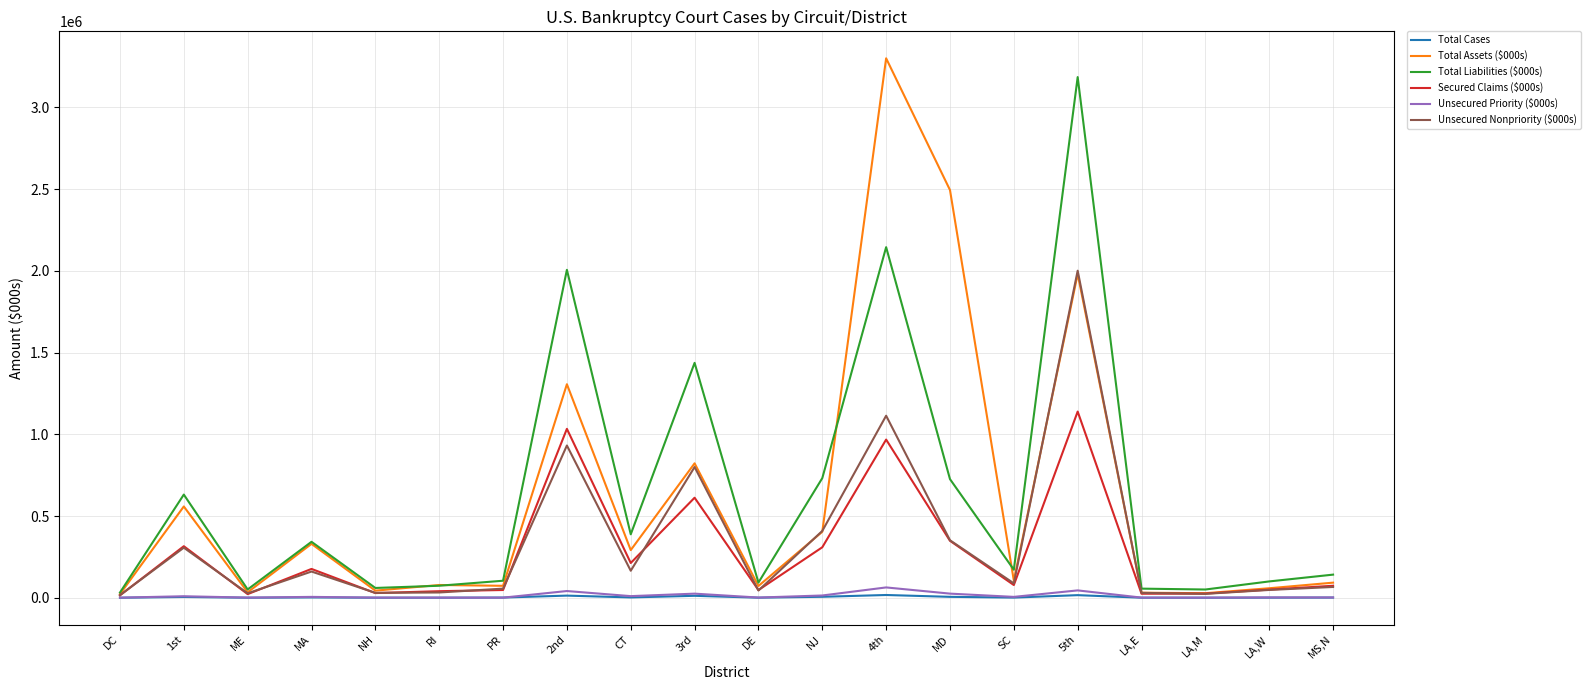

What are all the series names shown in the legend?

Total Cases, Total Assets ($000s), Total Liabilities ($000s), Secured Claims ($000s), Unsecured Priority ($000s), Unsecured Nonpriority ($000s)